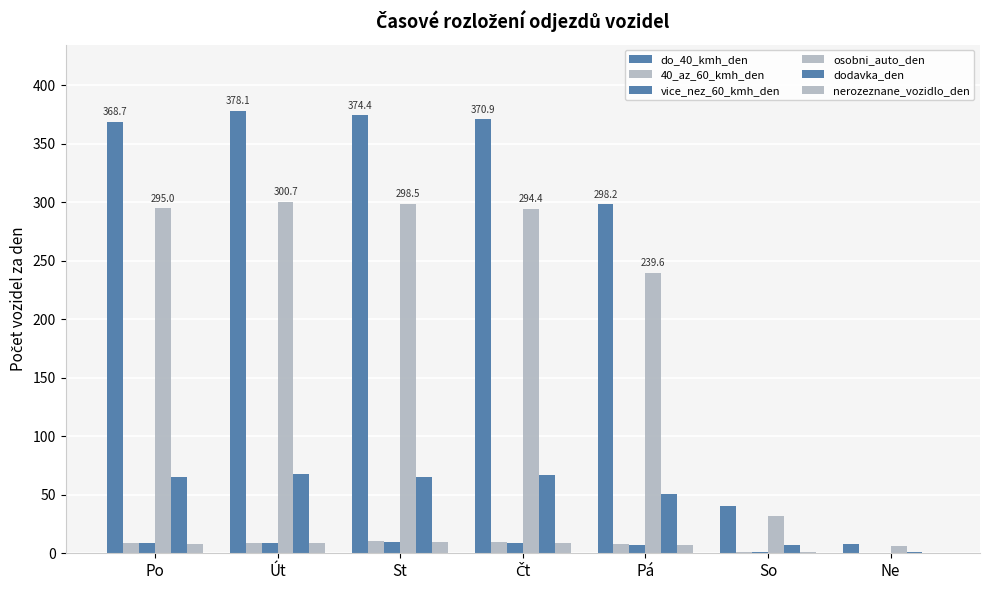

What is the difference between the second highest and second lowest values in the nerozeznane_vozidlo_den series?

8.3